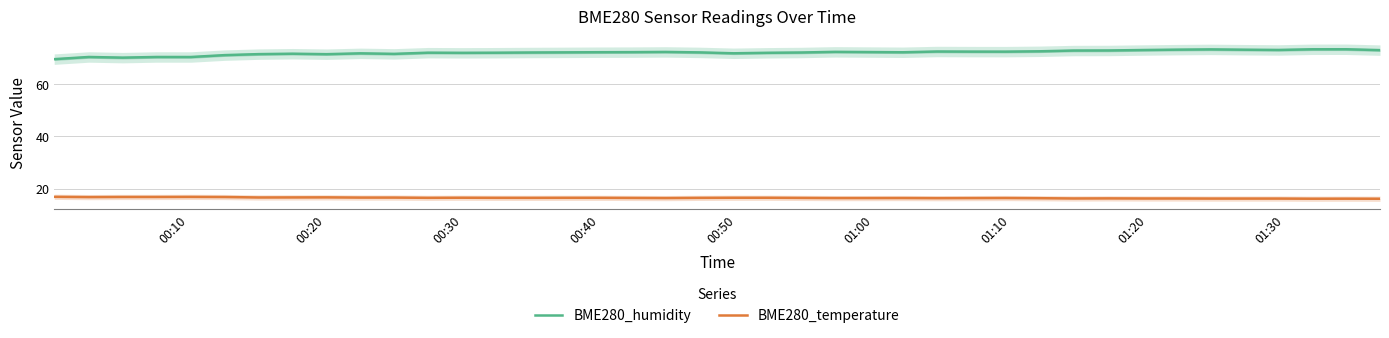

In BME280_humidity, how many points are lower than both neighbors (excluding endpoints)?

9